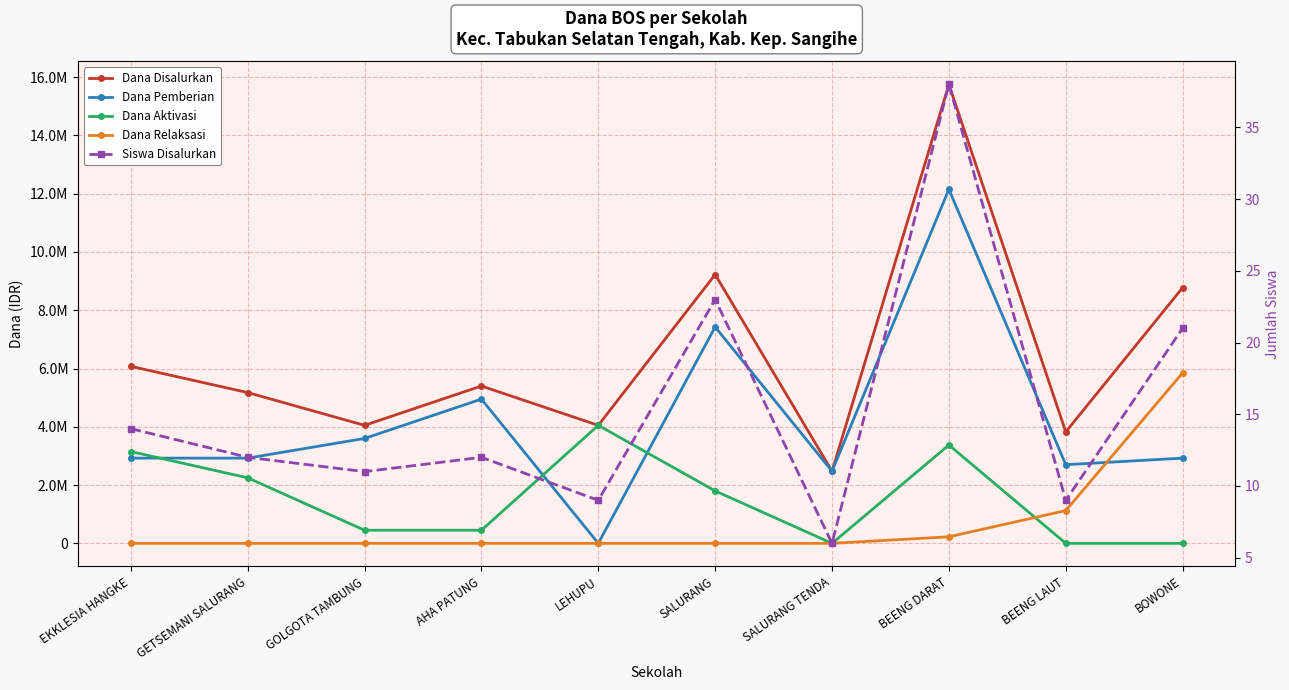

Does the chart have visible grid lines?

Yes